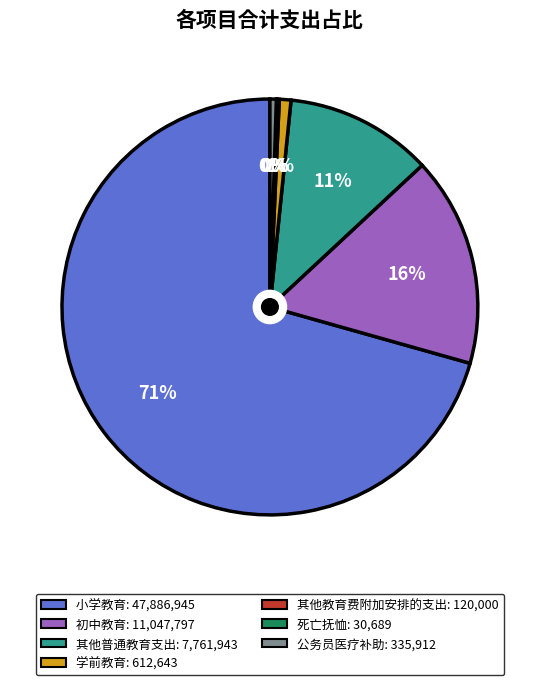

Do 公务员医疗补助 and 初中教育 together represent more than half of the pie?

No